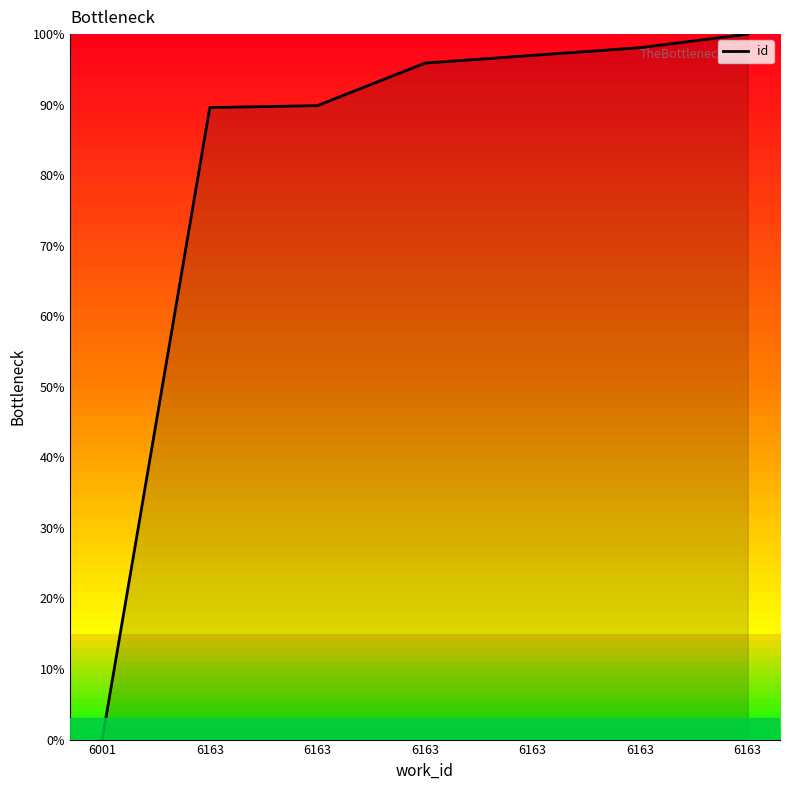

What is the value of the 3rd point from the left?

89.6